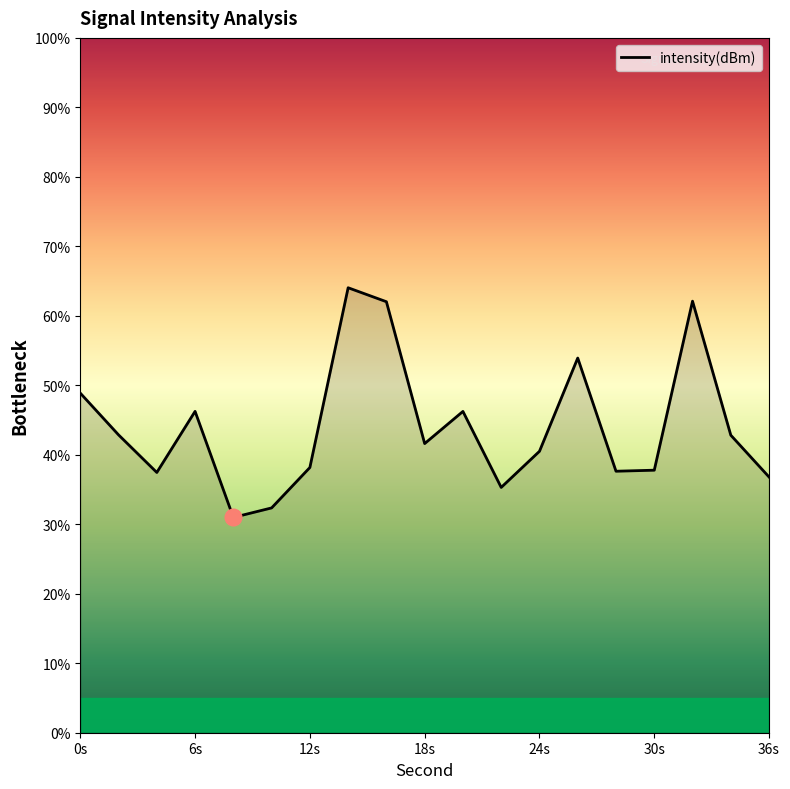

What is the difference between the maximum and minimum values?

33.1